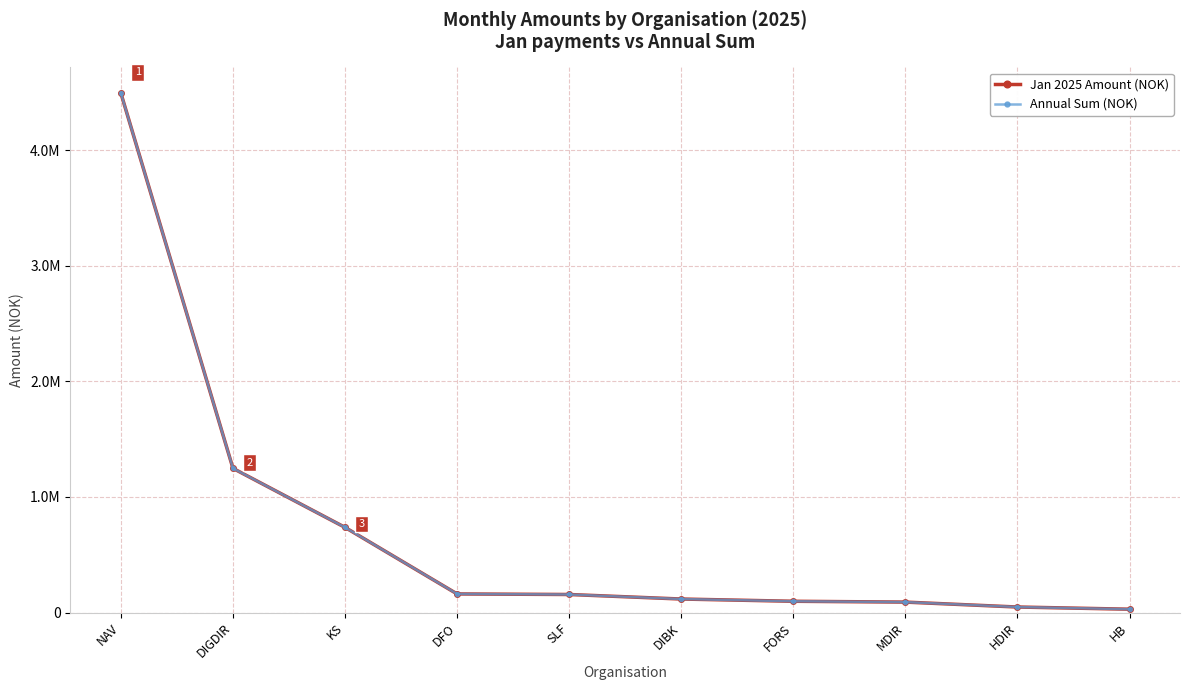

Does the chart have visible grid lines?

Yes